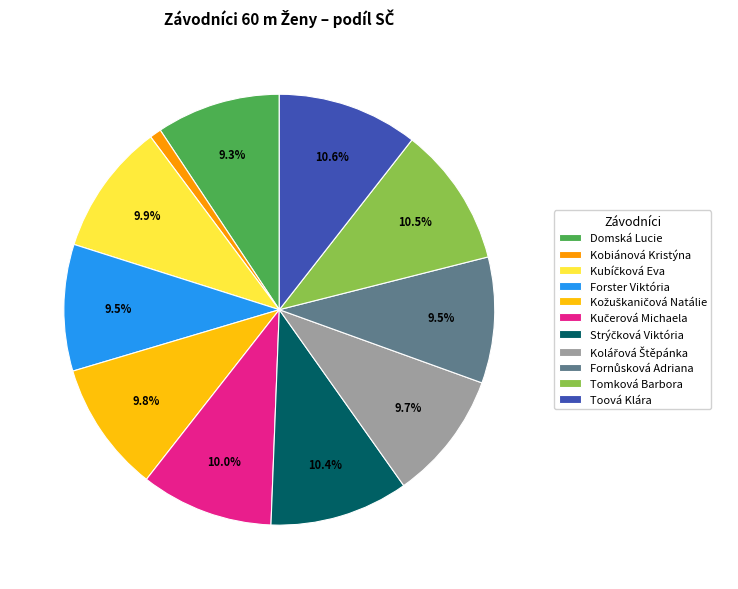

Count the number of slices in the pie.

11